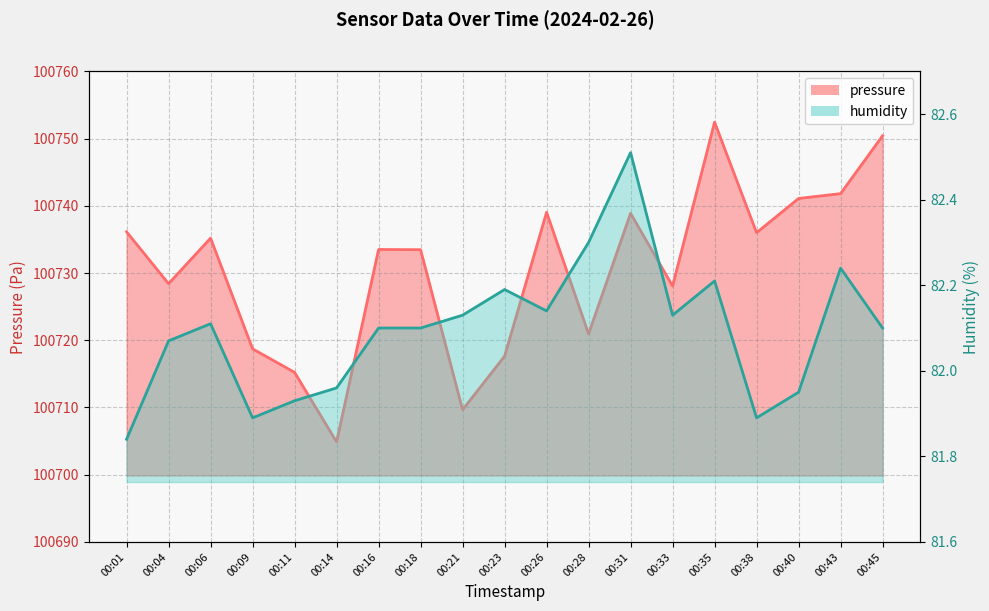

What are all the series names shown in the legend?

pressure, humidity